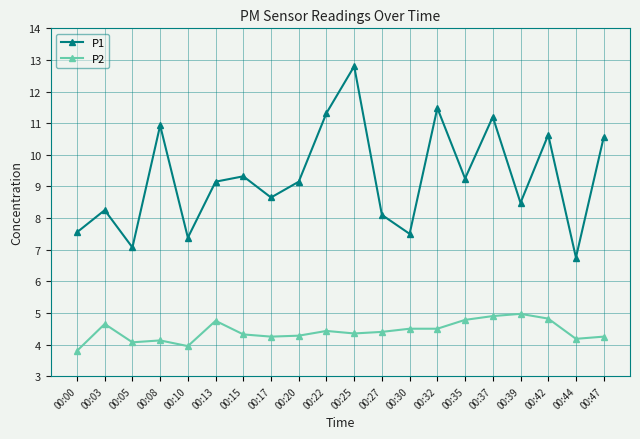

What is the average value of the P1 series?

9.3